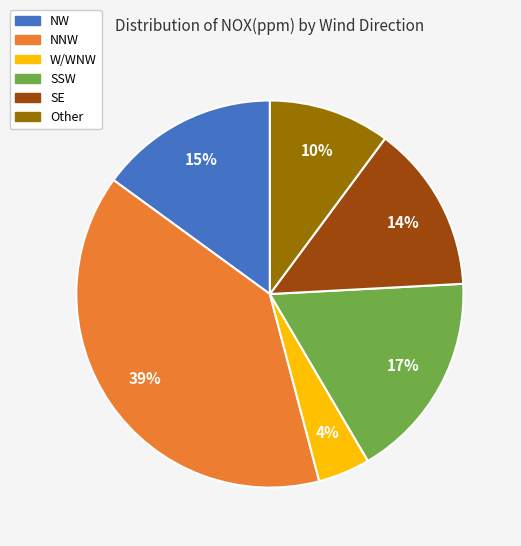

Count the number of slices in the pie.

6